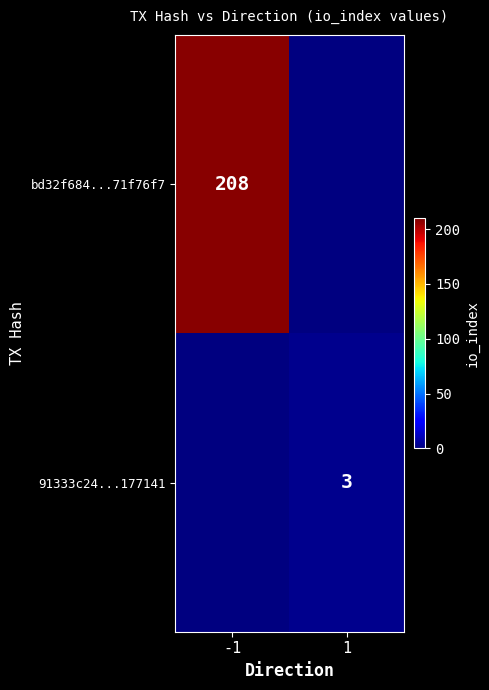

The bd32f684...71f76f7 series shows 124.1 at -1. True or false?

False